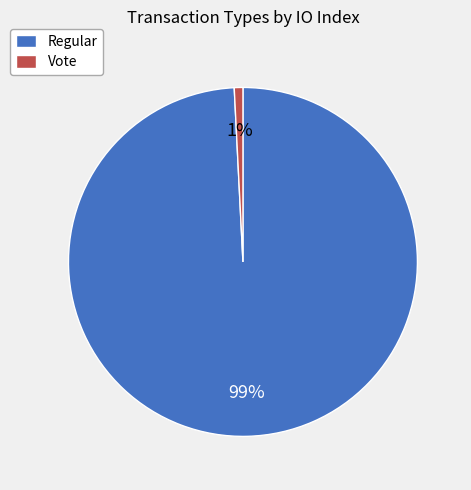

What percentage is the Vote slice, to the nearest percent?

1%